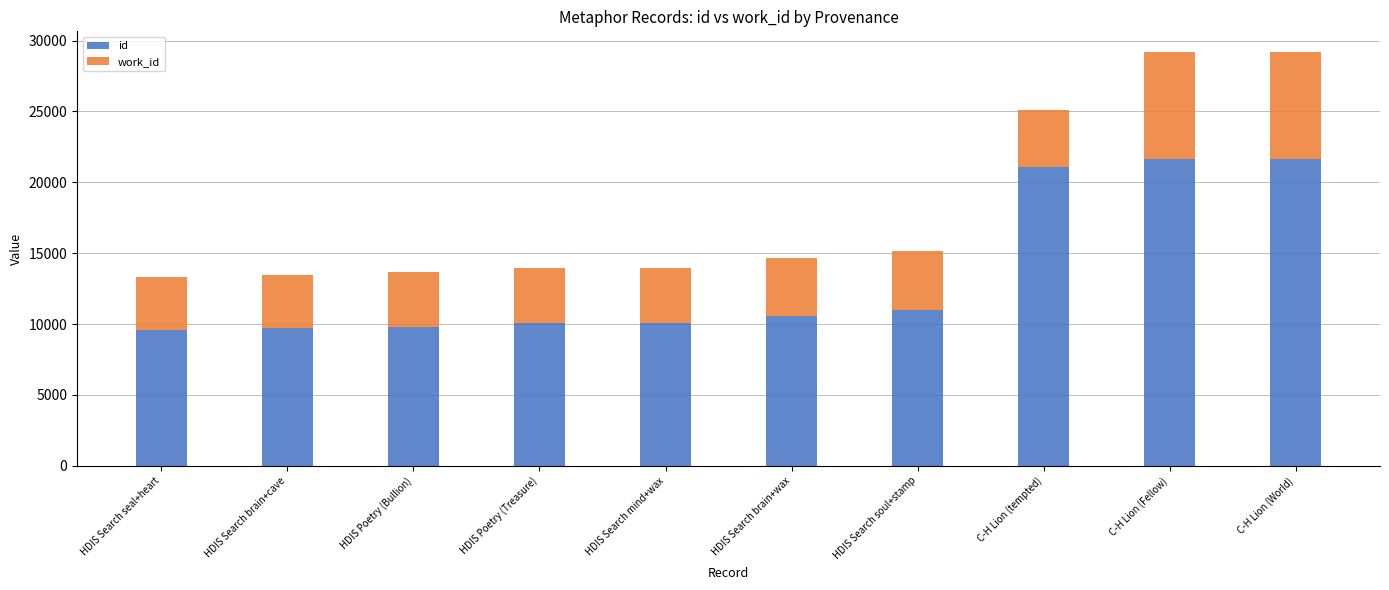

What is the difference between the maximum and minimum values in the id series?

12045